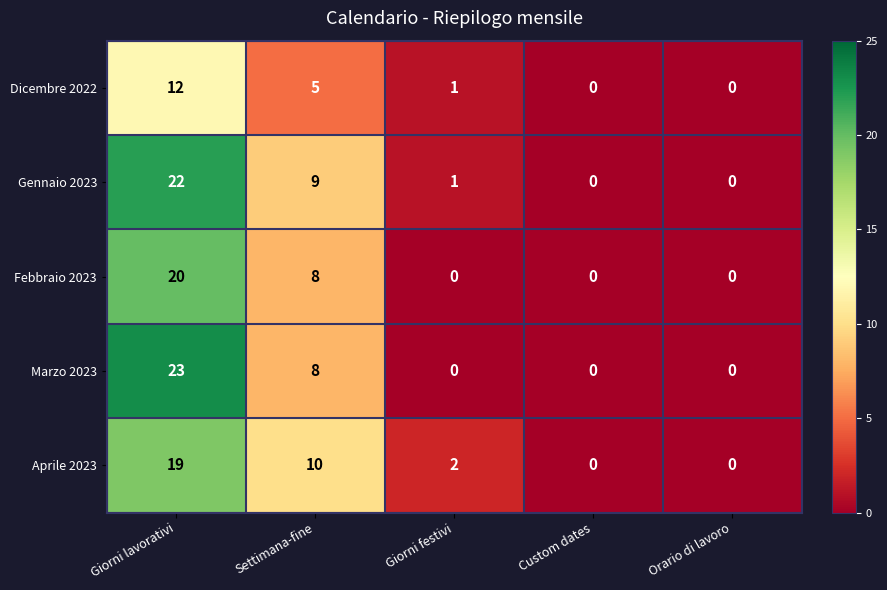

Count the number of data series in this chart.

5